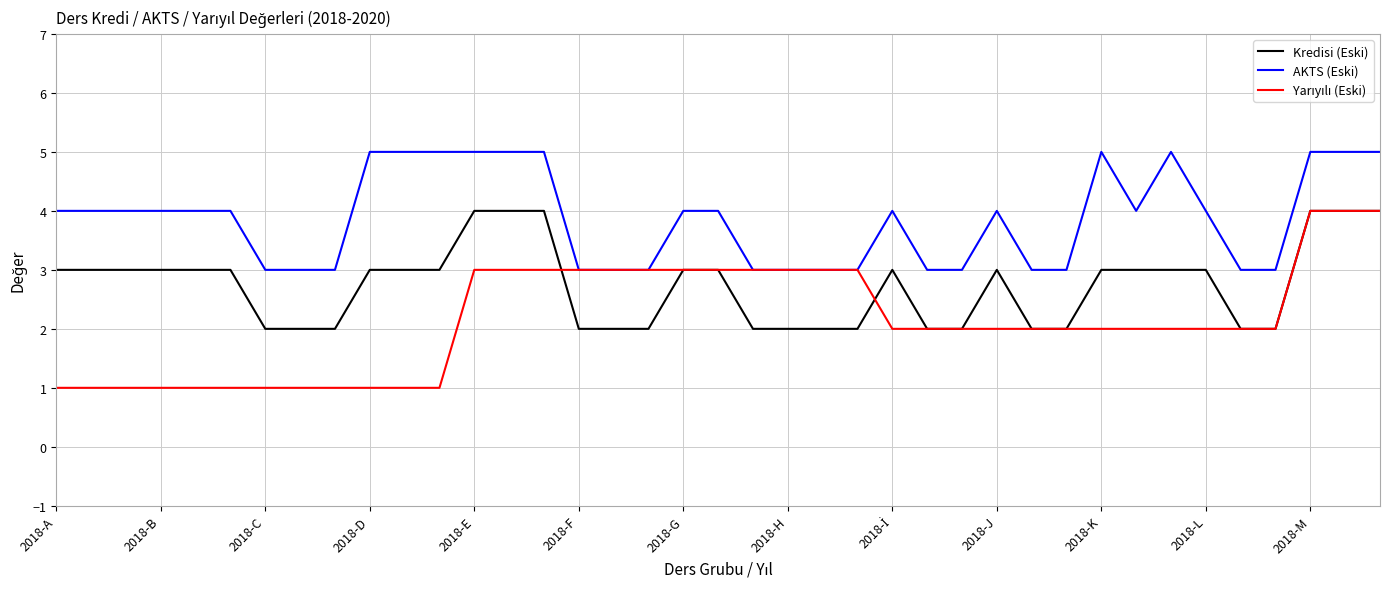

What is the highest value of the AKTS (Eski) series?

5